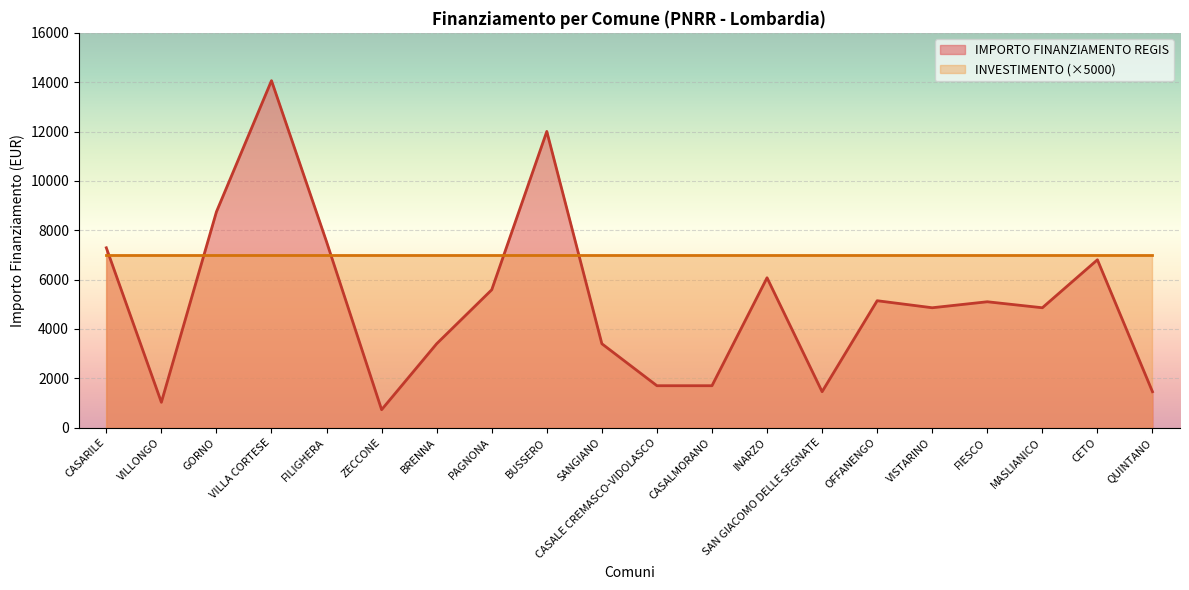

The value at FILIGHERA is 10609. True or false?

False